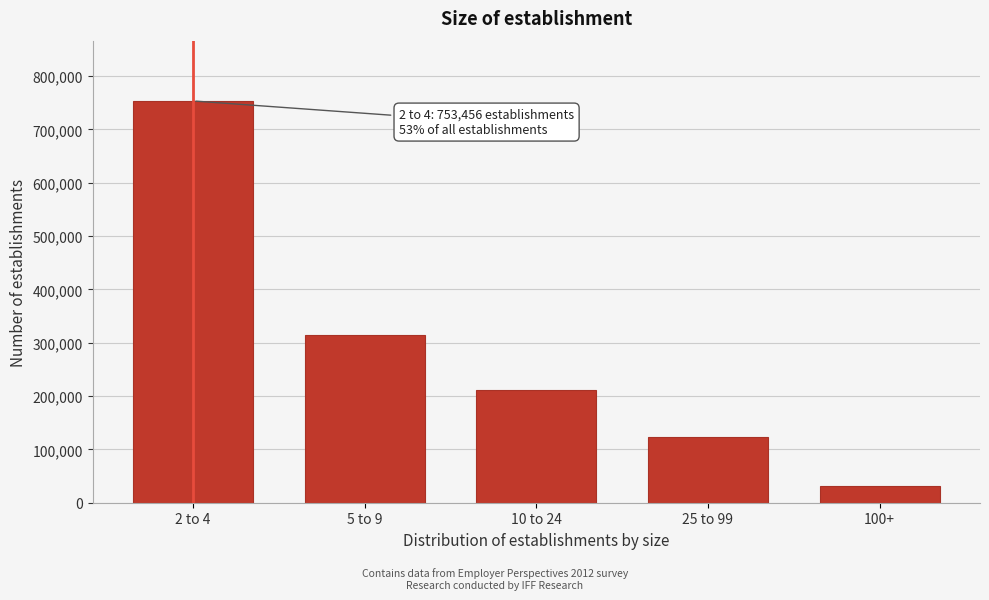

Reading left to right, list all the values displayed in this chart.

753456	314137	211032	123792	31887